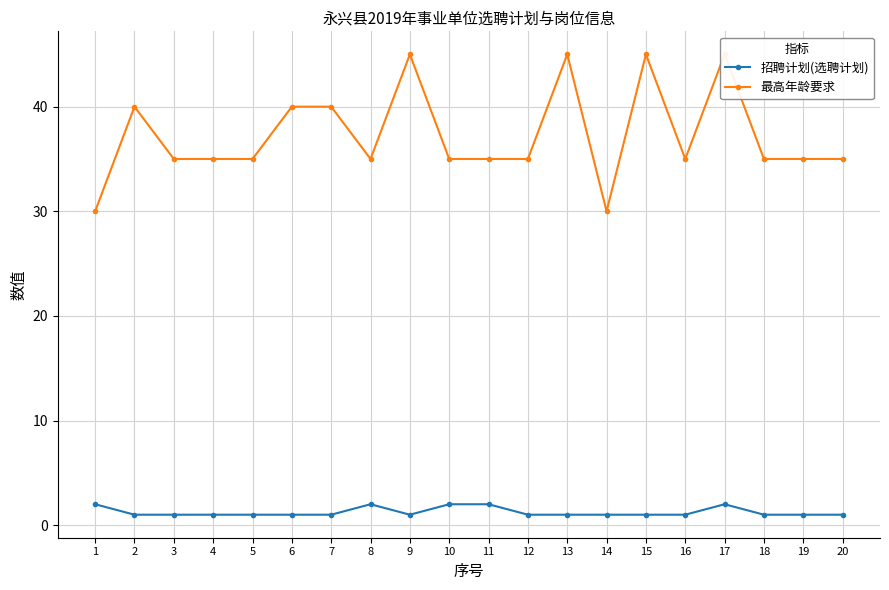

True or false: 最高年龄要求 and 招聘计划(选聘计划) intersect in this chart.

False